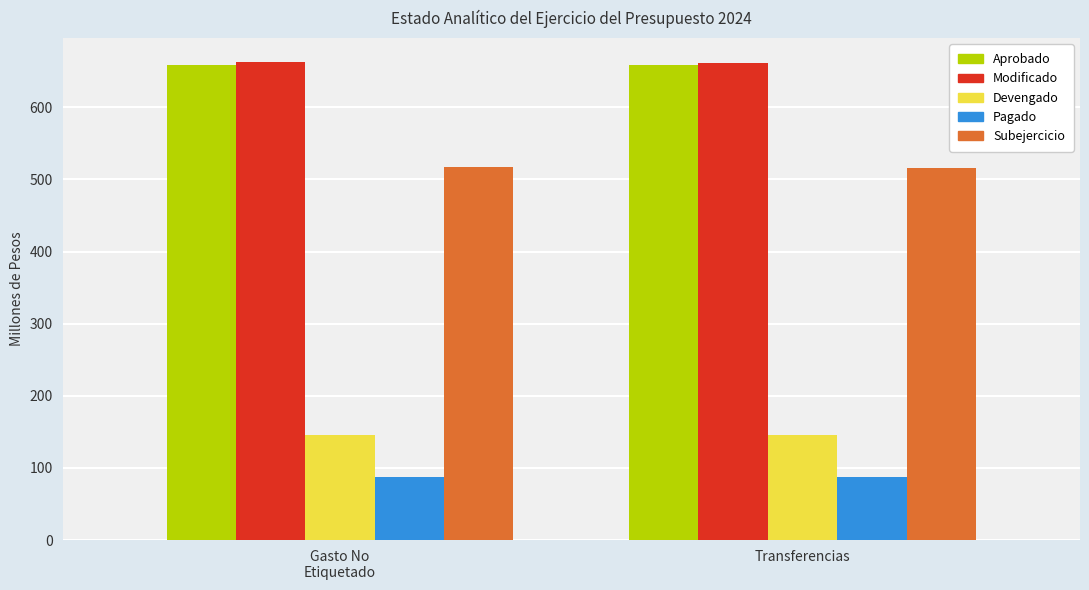

What is the spread (max minus min) of values at Gasto No
Etiquetado?

575.3